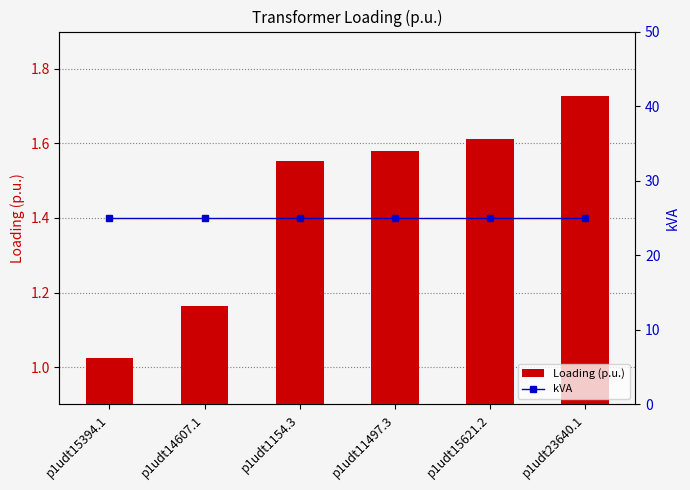

Reading right to left, list all the values displayed in this chart.

Loading (p.u.): 1.7	1.6	1.6	1.6	1.2	1.0
kVA: 25.0	25.0	25.0	25.0	25.0	25.0